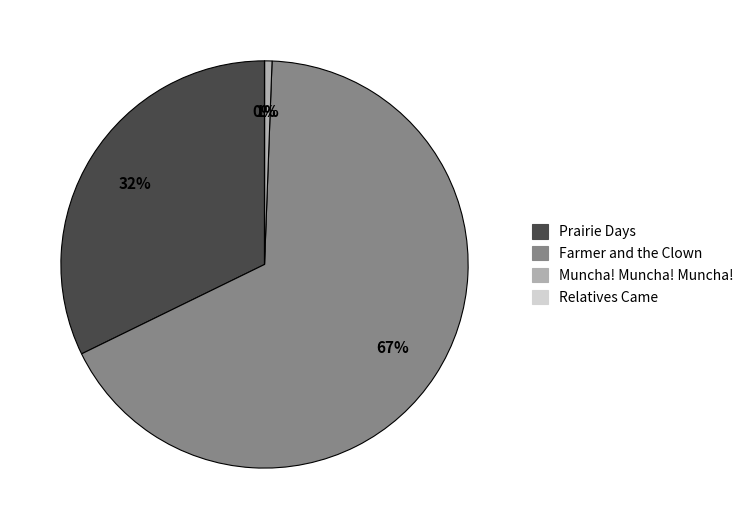

Combined, do Farmer and the Clown and Muncha! Muncha! Muncha! account for over 50%?

Yes